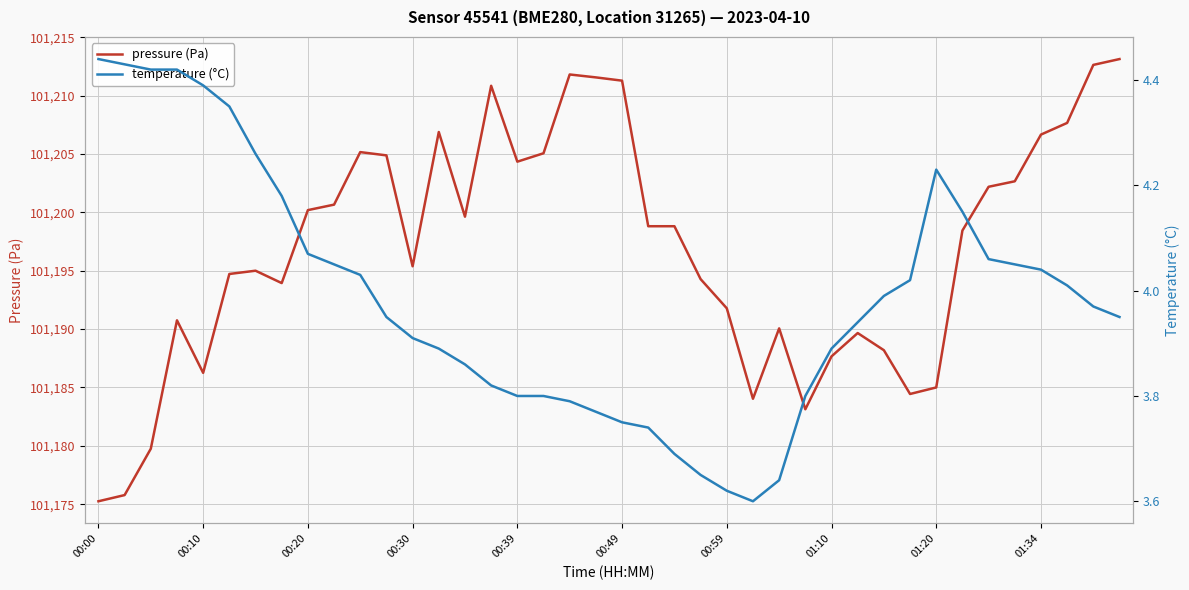

Is it true that pressure (Pa) equals 101188.2 at 30?

True